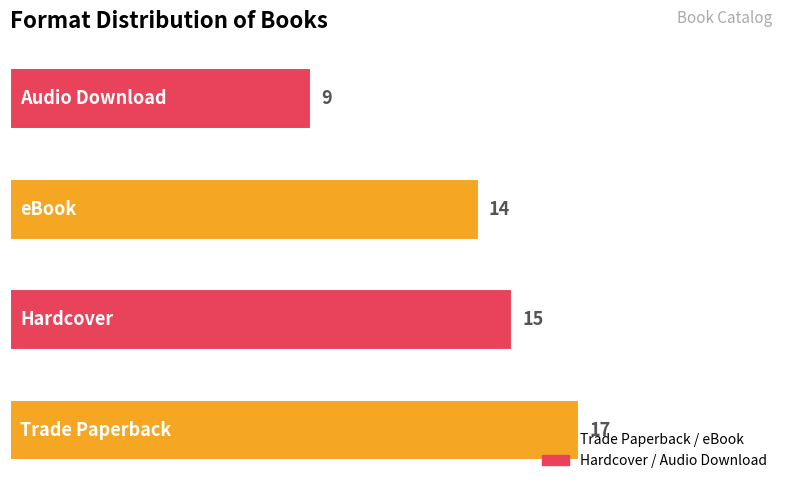

What is the minimum value shown in the chart?

9